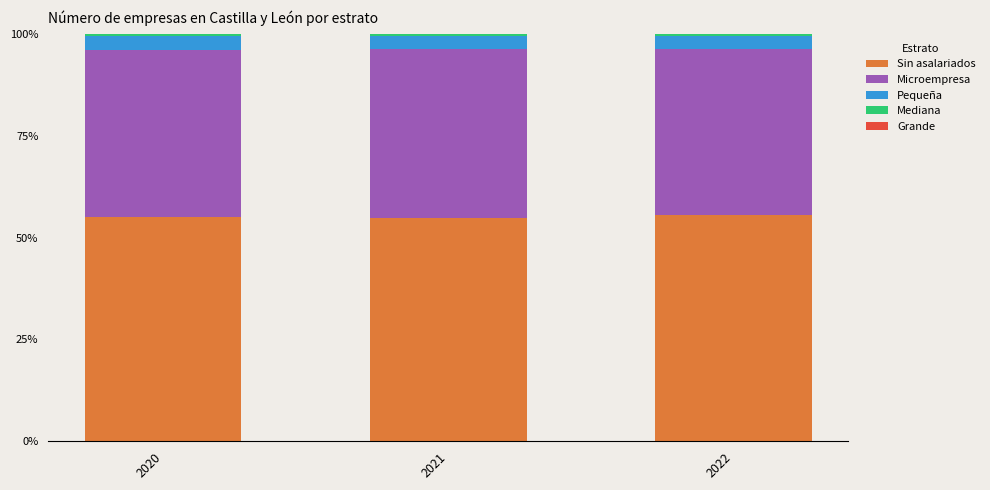

Which series has the largest range (max minus min)?

Microempresa